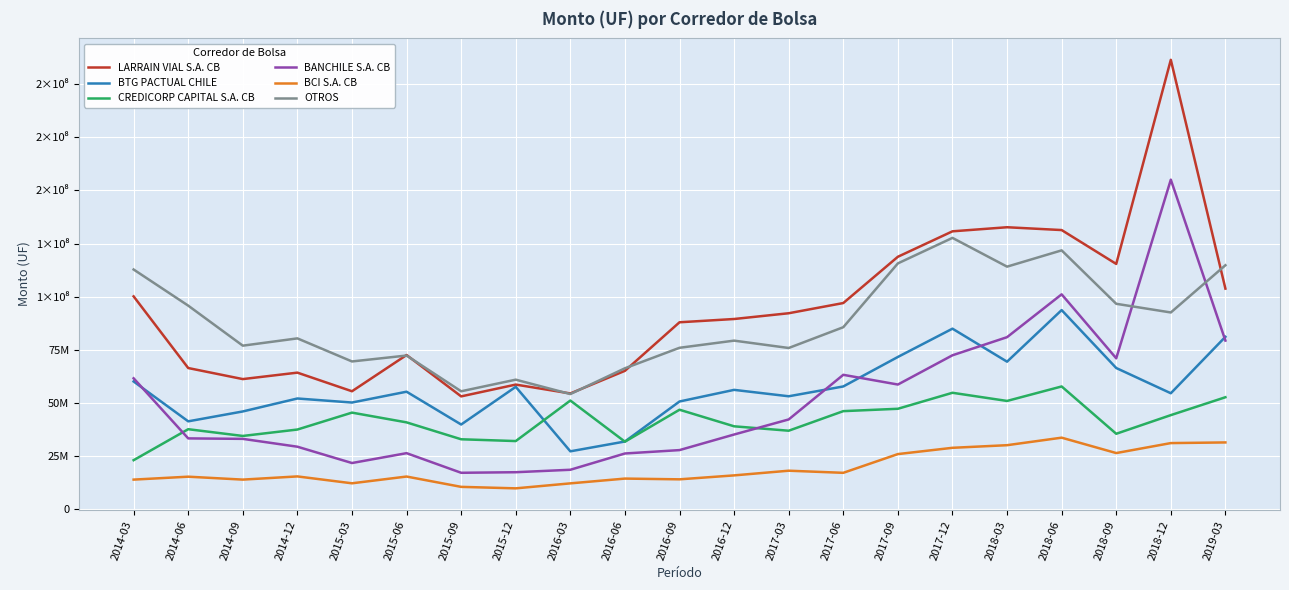

In BTG PACTUAL CHILE, how many points are higher than both neighbors (excluding endpoints)?

6